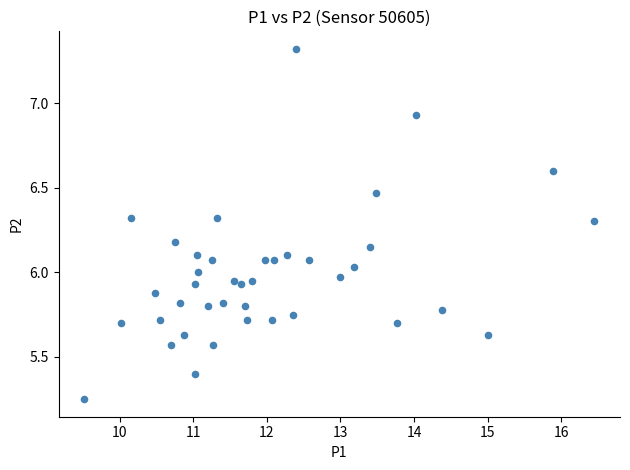

What is the range of Y values (max minus min)?

2.1